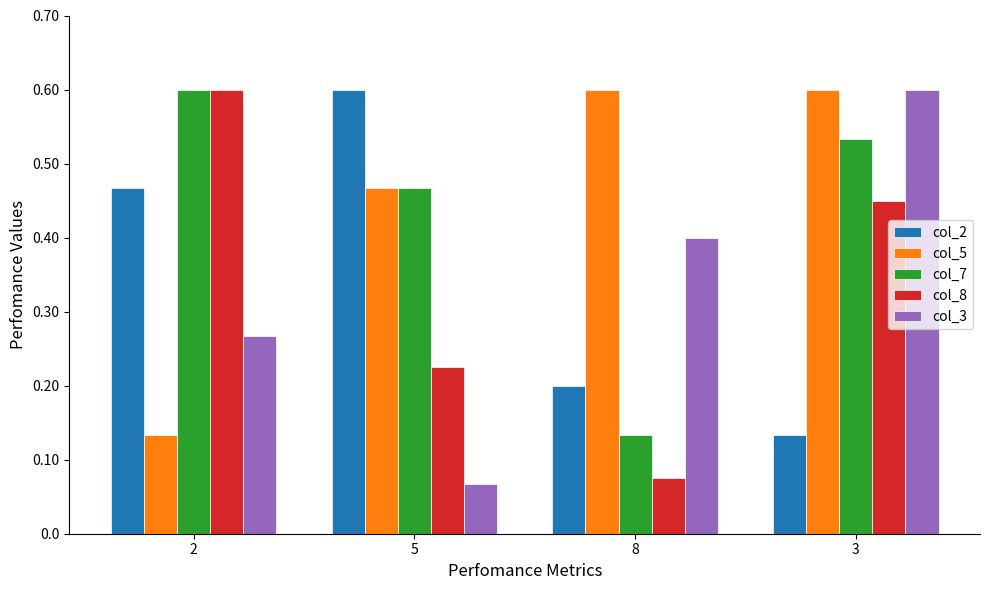

At how many categories does at least one series exceed 0?

4